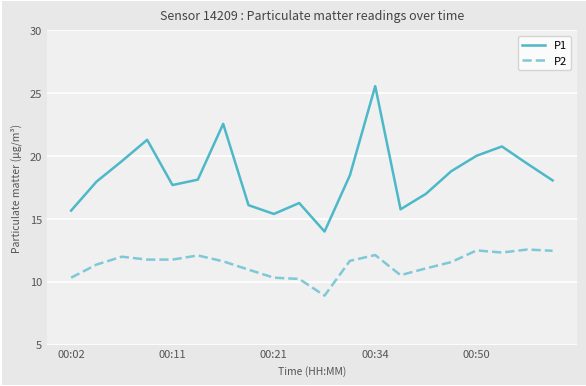

Which series has the largest total across all categories?

P1